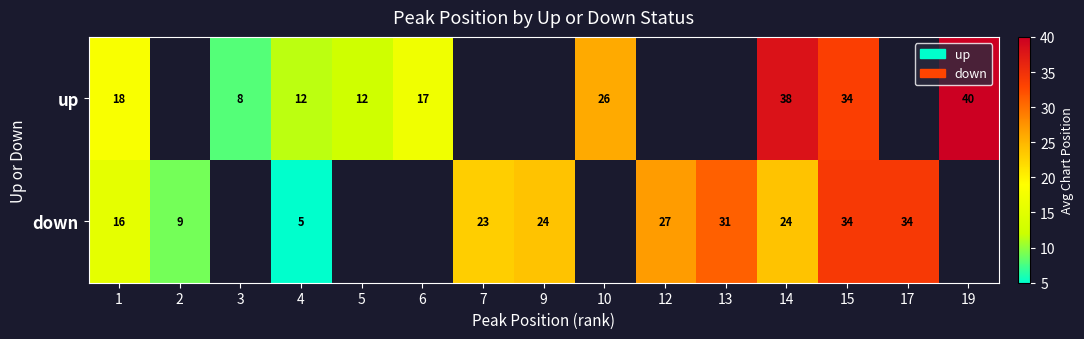

Rank the series at 14 from lowest to highest value.

down, up